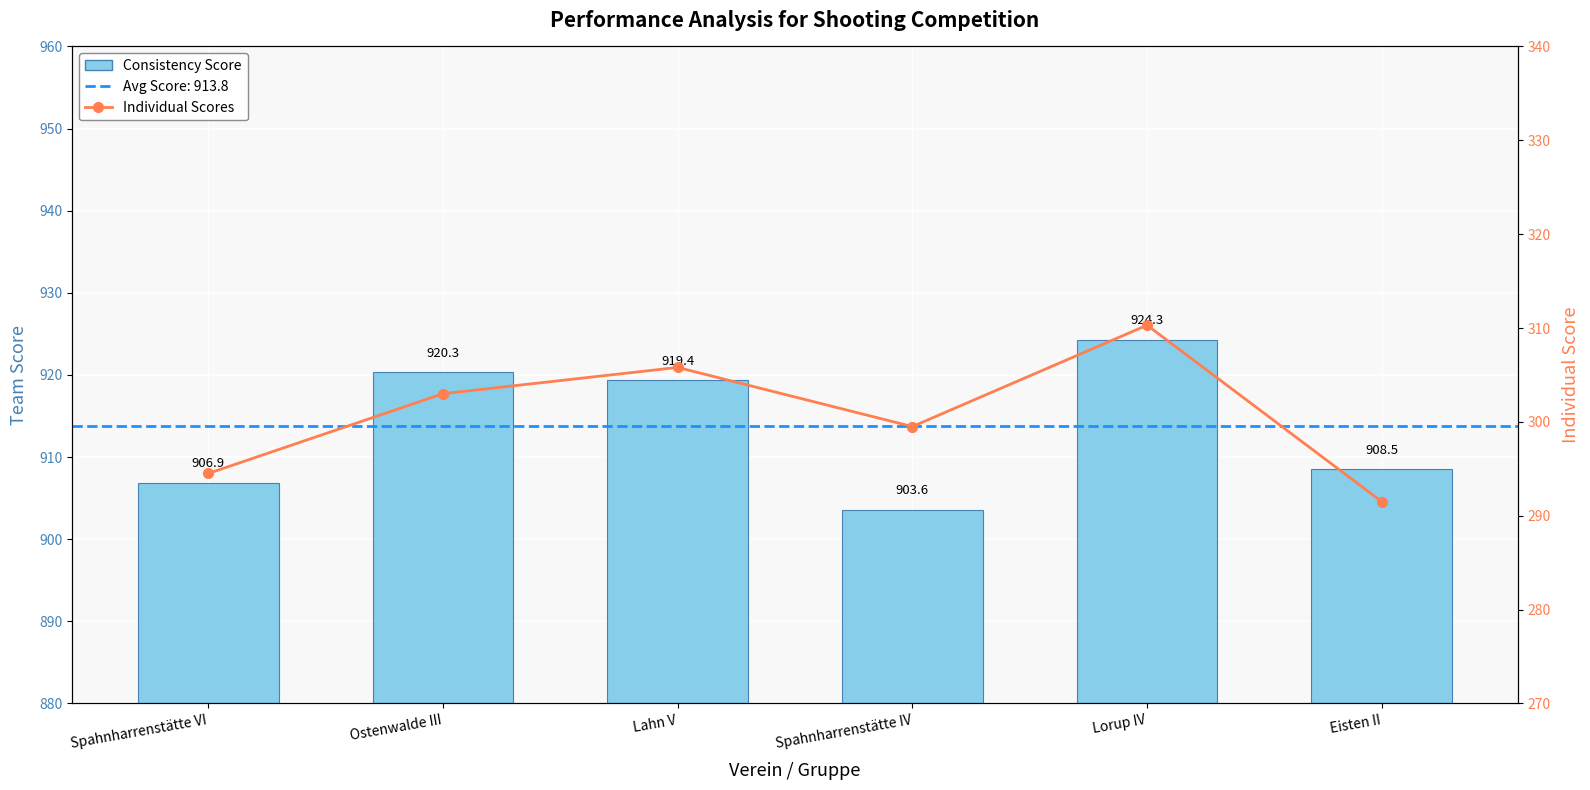

What are all the series names shown in the legend?

Consistency Score, Individual Scores